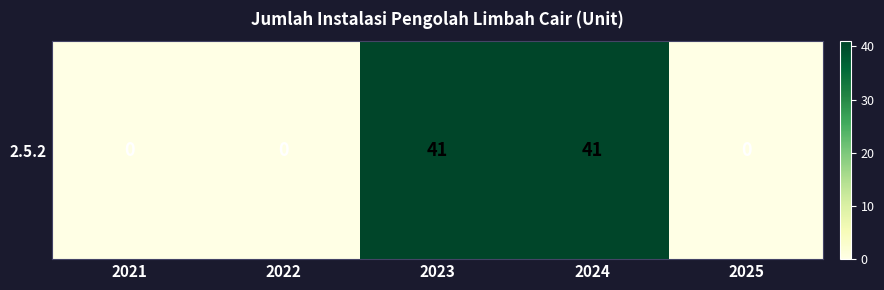

Which label corresponds to the largest value in the chart?

2023